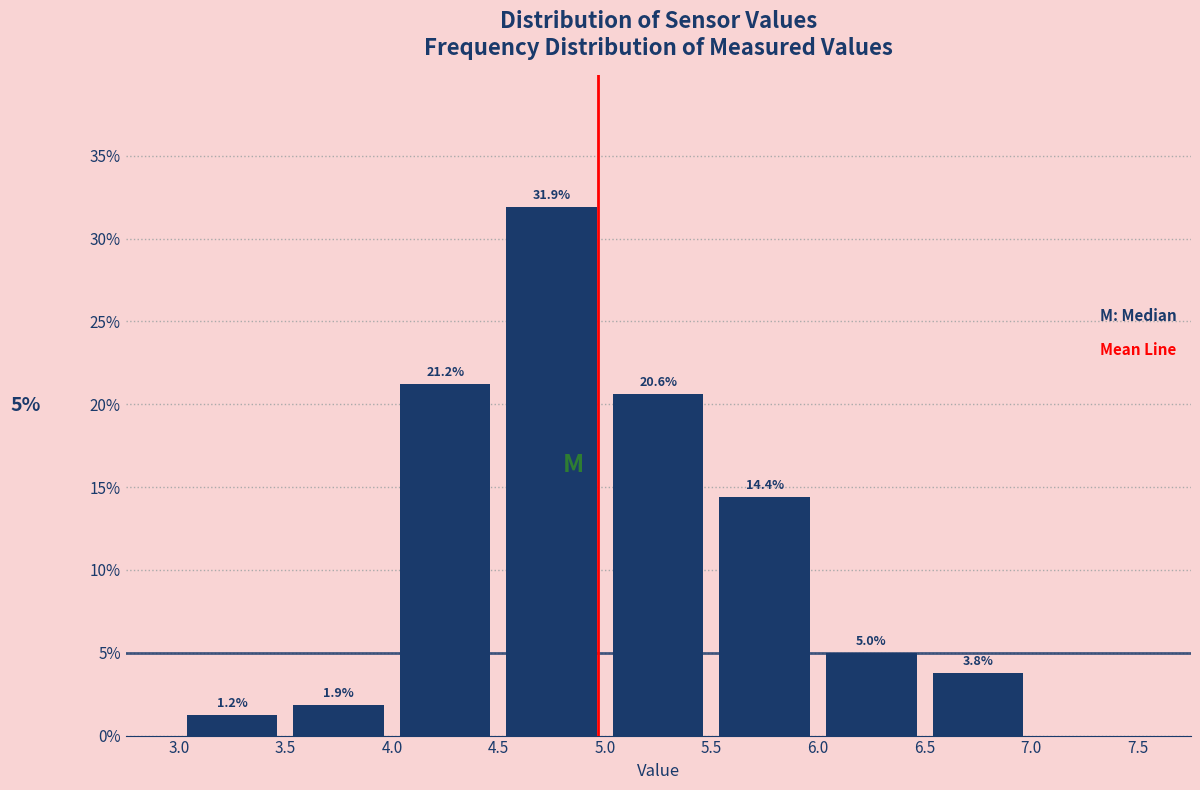

Which range on the x-axis has the tallest bar?

4.5 to 5.0